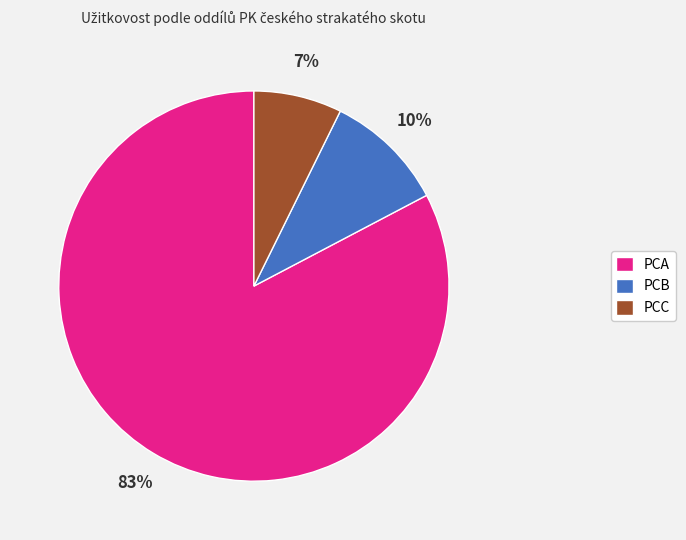

How many slices are in this pie chart?

3